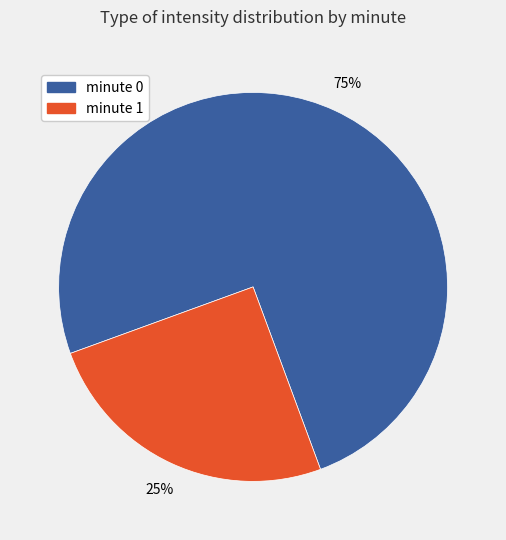

True or false: minute 0 accounts for 86% of the total.

False